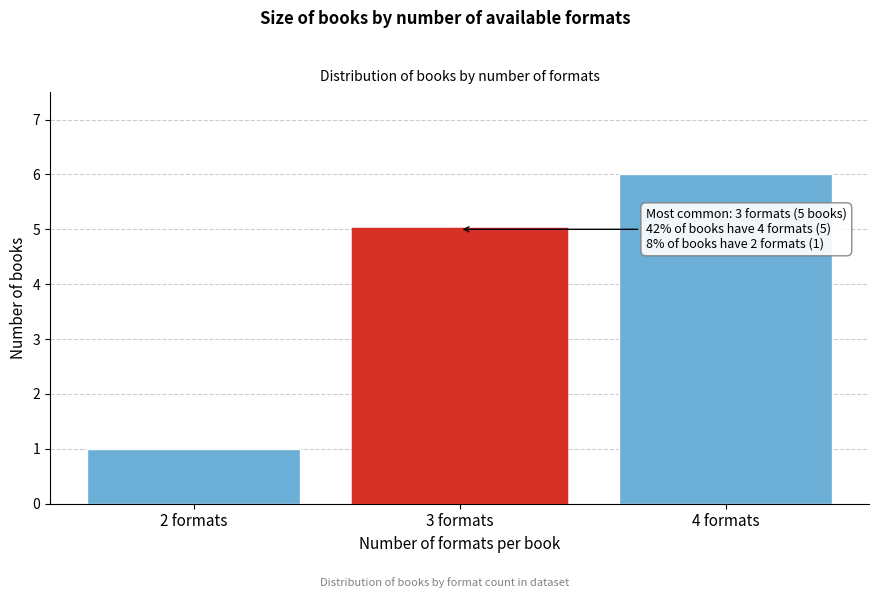

Reading left to right, extract all data points from this chart.

1	5	6